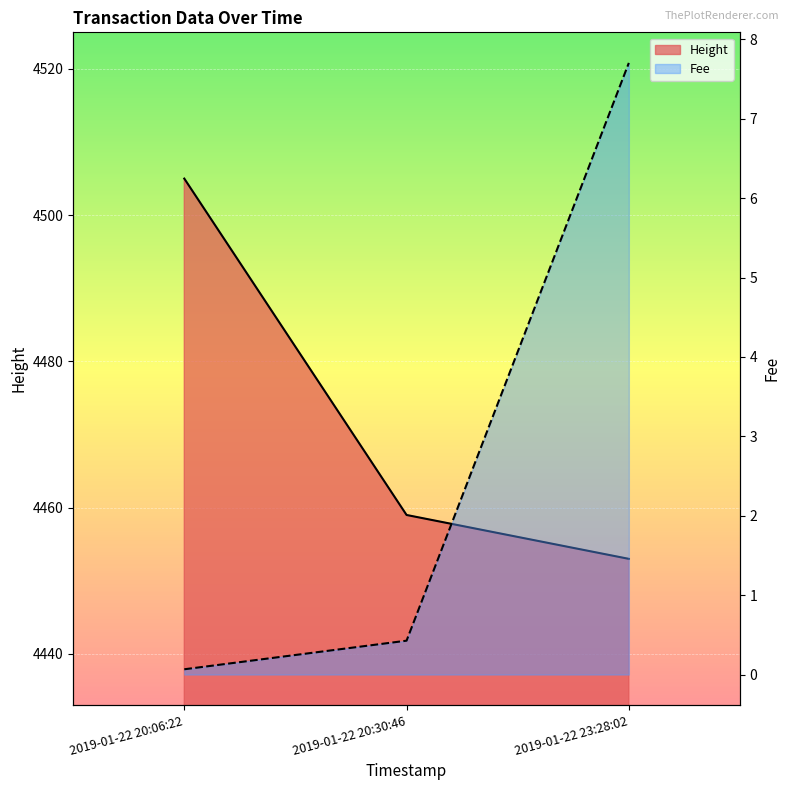

How many lines are shown in the chart?

2